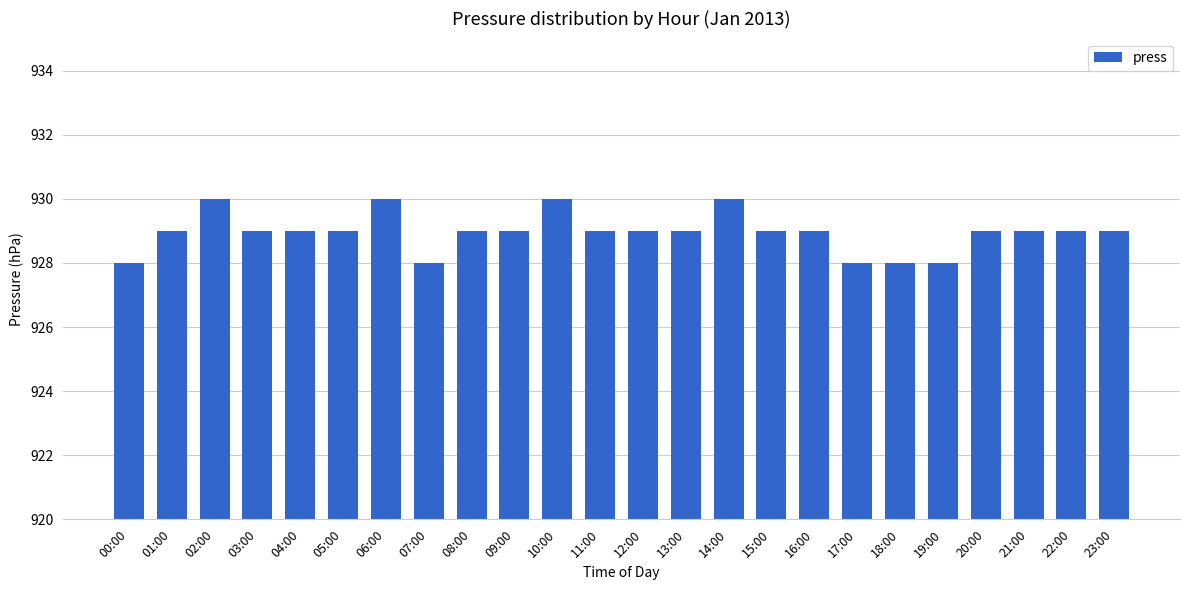

What is the difference between the maximum and minimum values?

2